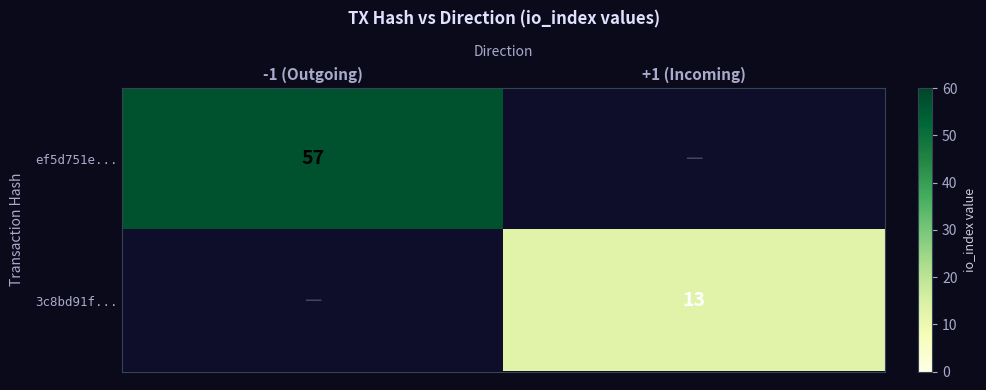

The ef5d751e... series shows 85 at -1 (Outgoing). True or false?

False